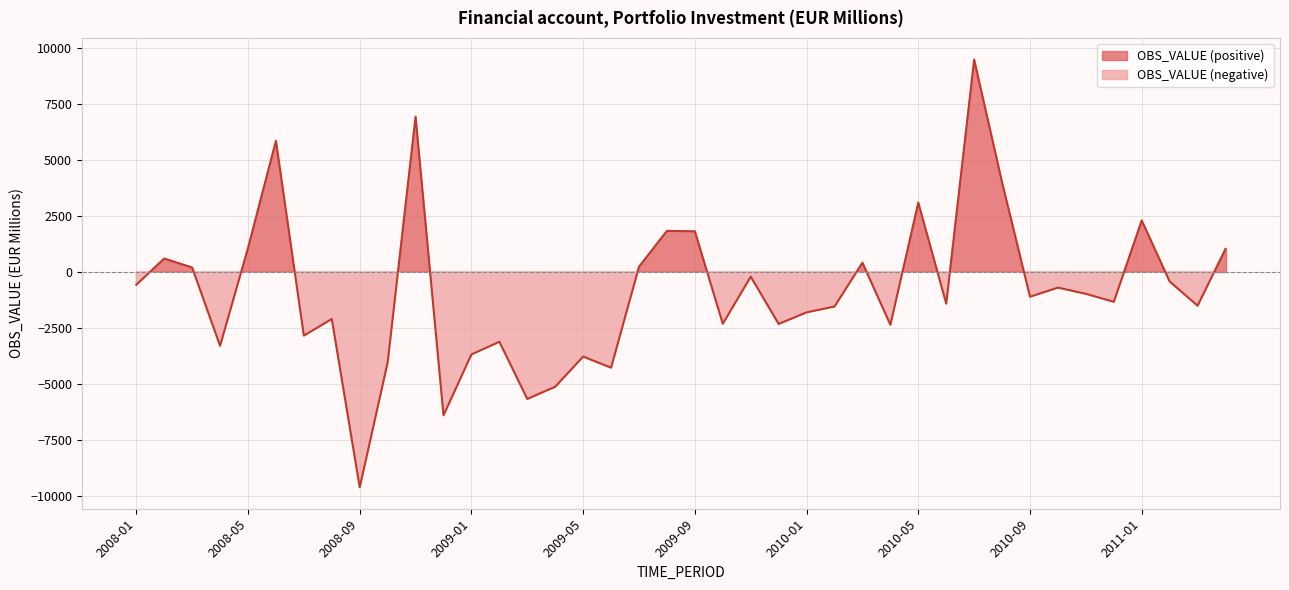

Reading left to right, what are all the values shown in this chart?

-578.5	594.0	190.7	-3304.6	1062.7	5851.4	-2851.7	-2107.3	-9629.9	-4049.4	6928.9	-6411.7	-3690.3	-3126.6	-5680.4	-5134.6	-3786.7	-4284.0	227.8	1828.8	1808.4	-2321.3	-216.5	-2328.6	-1811.5	-1551.3	408.6	-2367.7	3090.9	-1423.3	9482.8	3992.6	-1112.9	-705.8	-983.8	-1340.0	2293.5	-432.6	-1514.3	1025.8